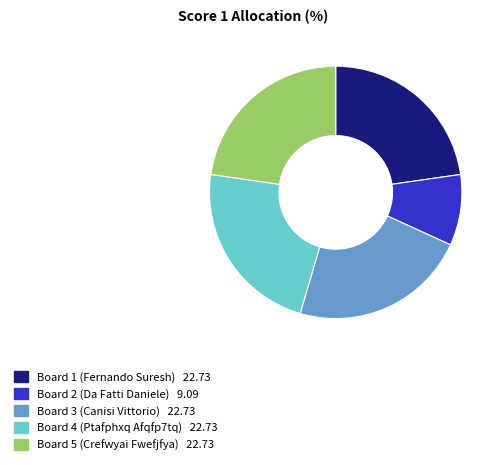

What is the smallest slice in the pie chart?

Board 2 (Da Fatti Daniele)